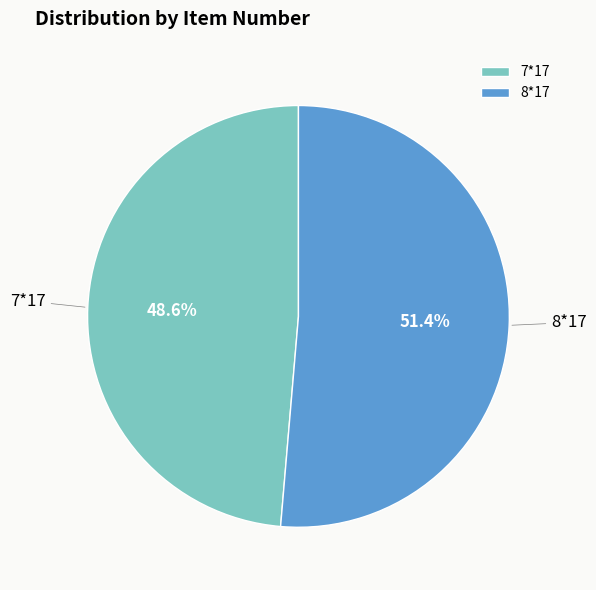

Rank the categories by value from highest to lowest.

8*17, 7*17